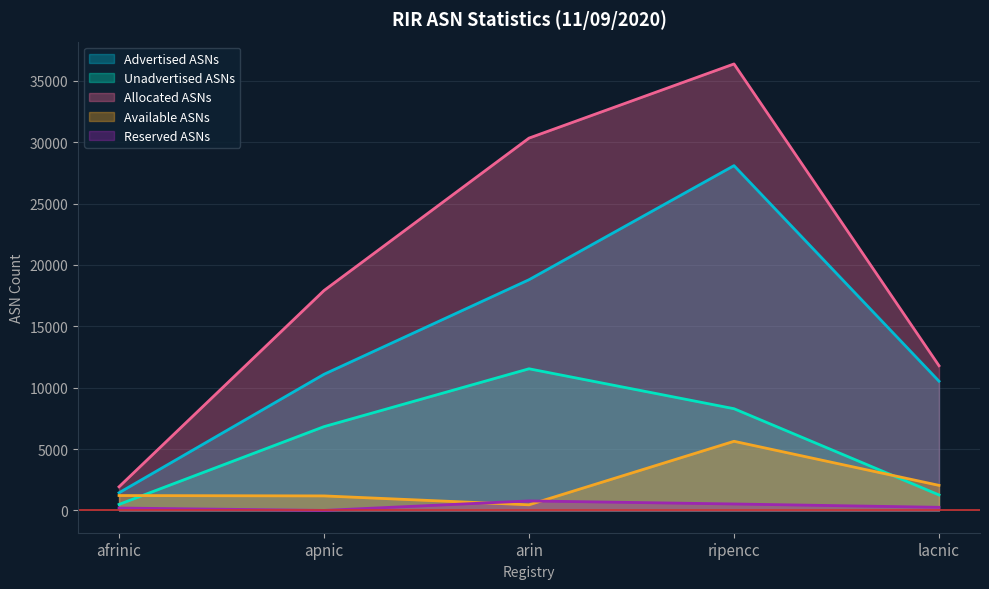

True or false: Reserved ASNs and Advertised ASNs cross at least once.

False